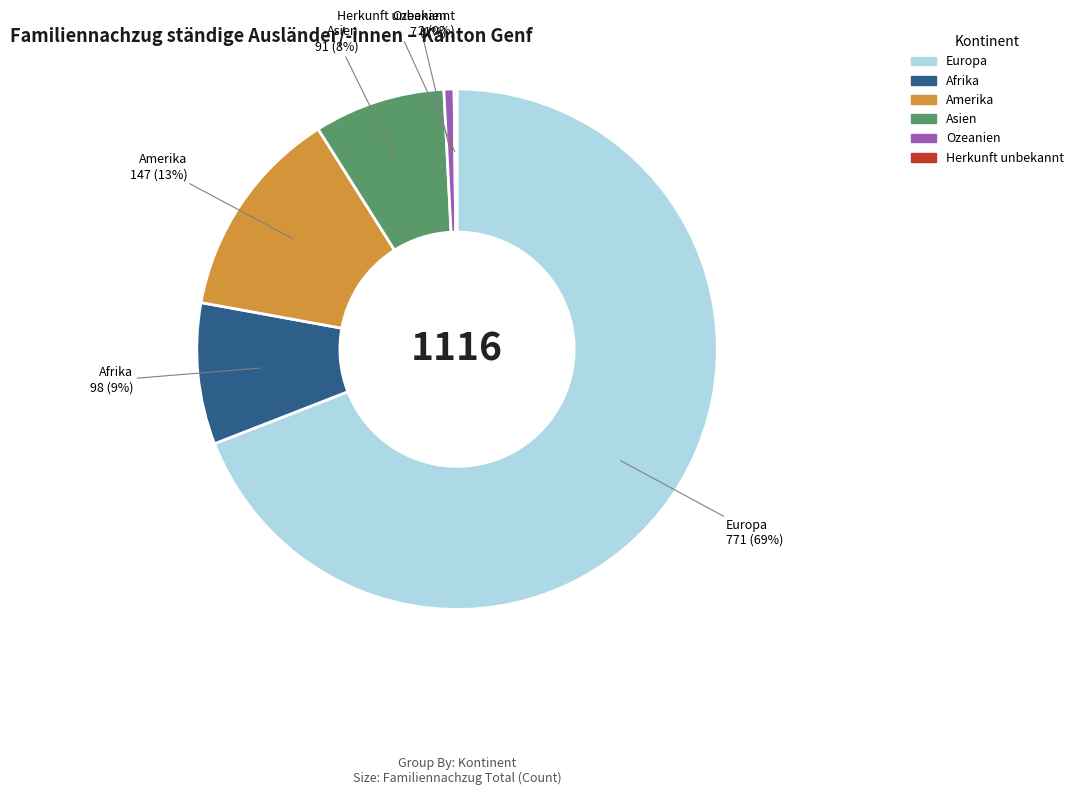

What percentage is the Afrika slice, to the nearest percent?

9%